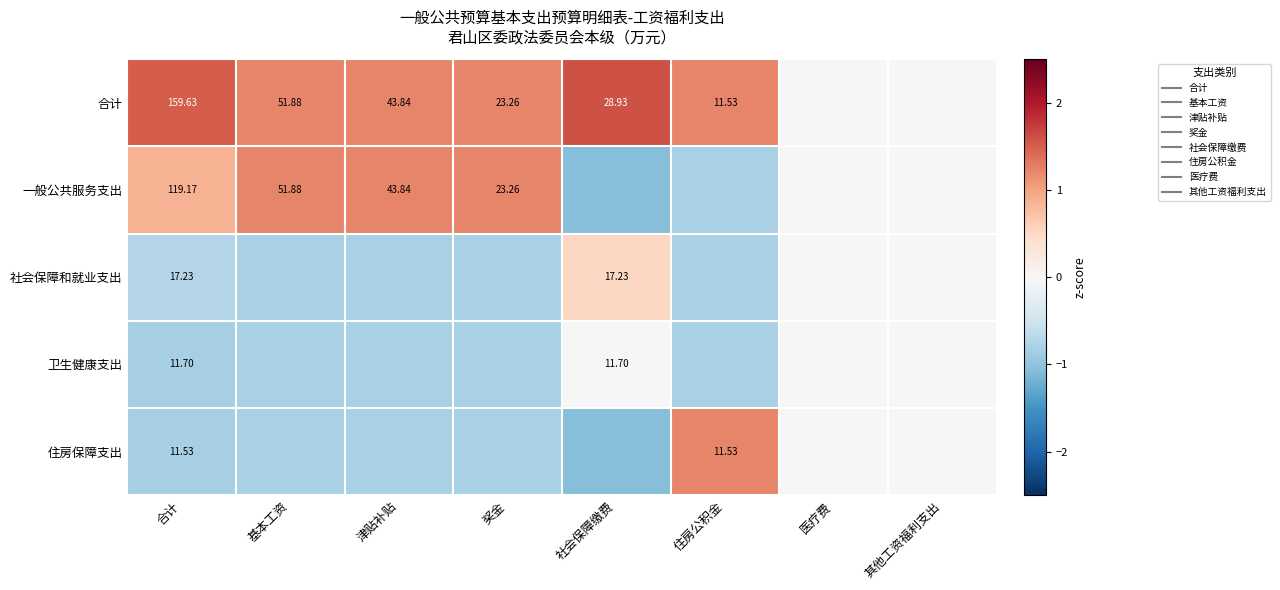

True or false: 住房保障支出 has a value of 0.0 at 医疗费.

True